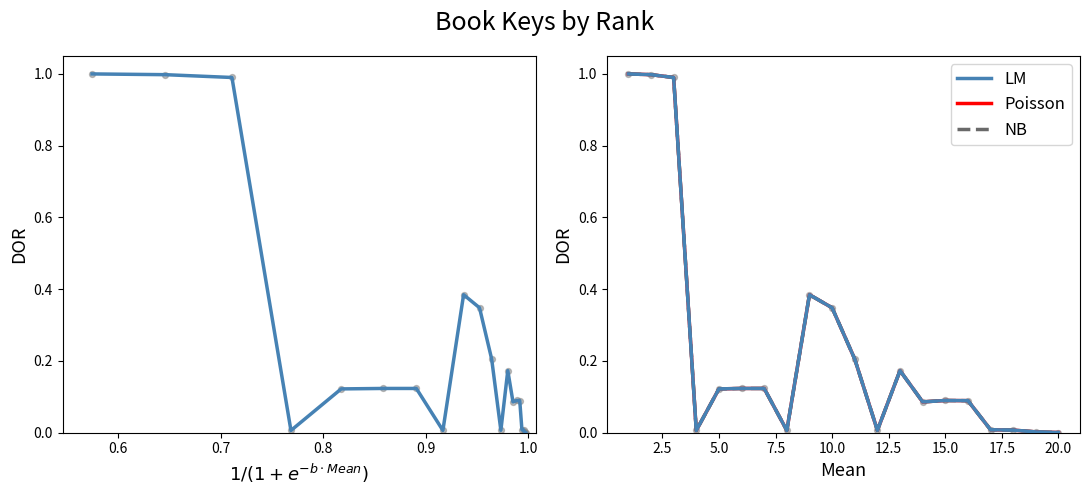

What are all the series names shown in the legend?

LM, Poisson, NB